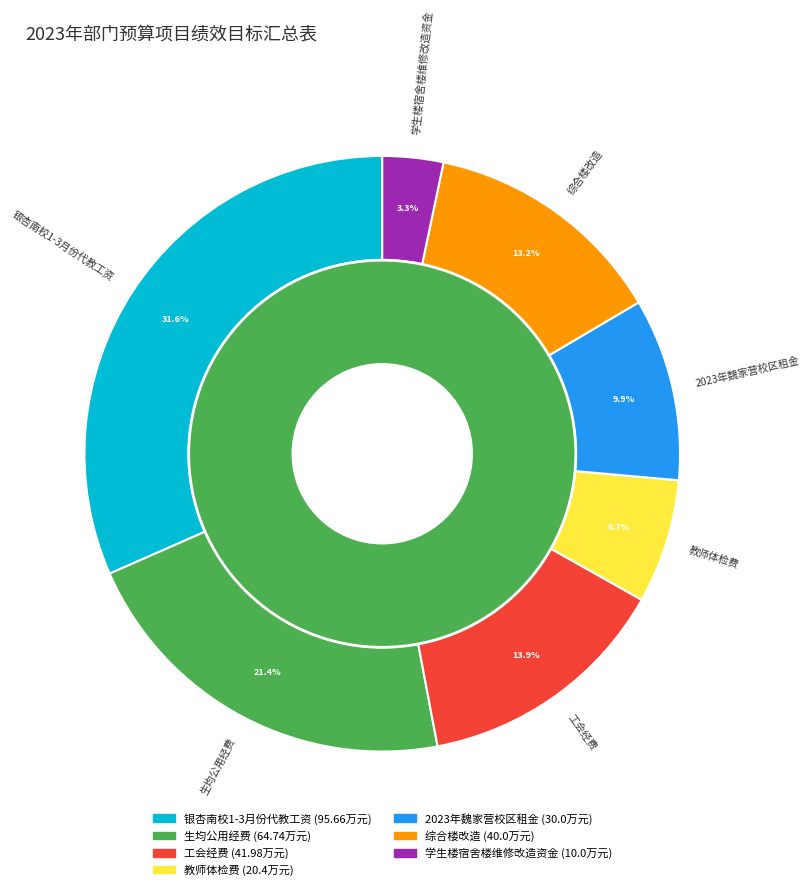

To the nearest percent, what is the difference between the 生均公用经费 and 学生楼宿舍楼维修改造资金 slice percentages?

18%